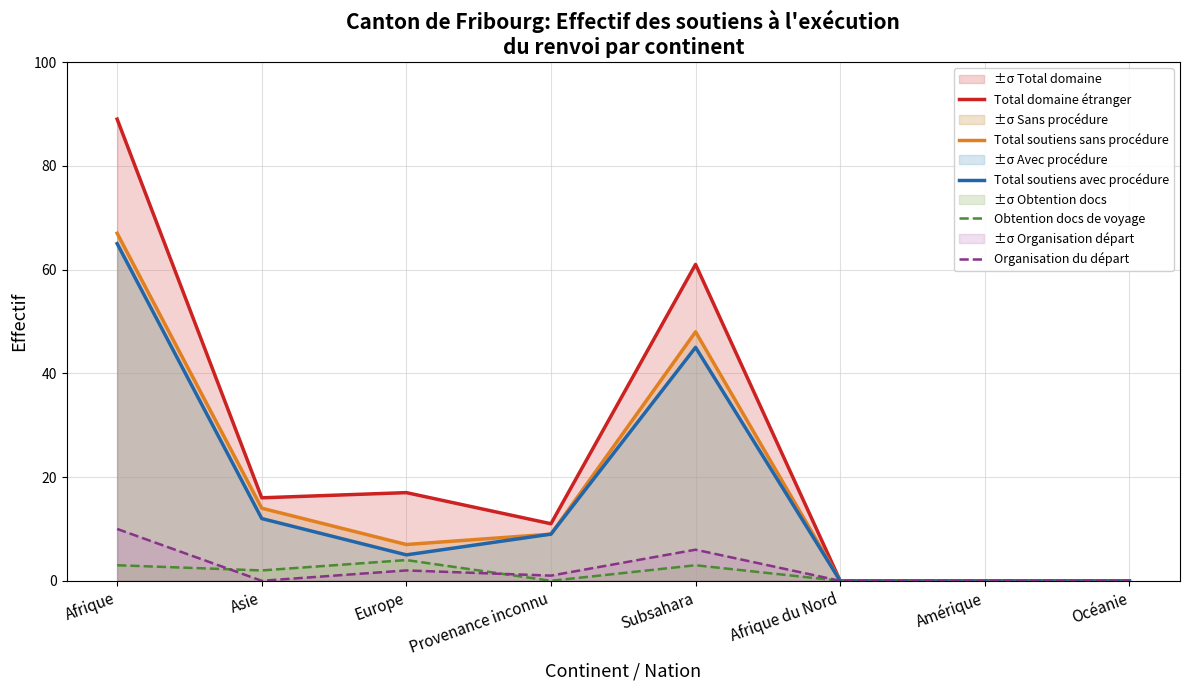

What is the average value of the Obtention docs de voyage series?

2